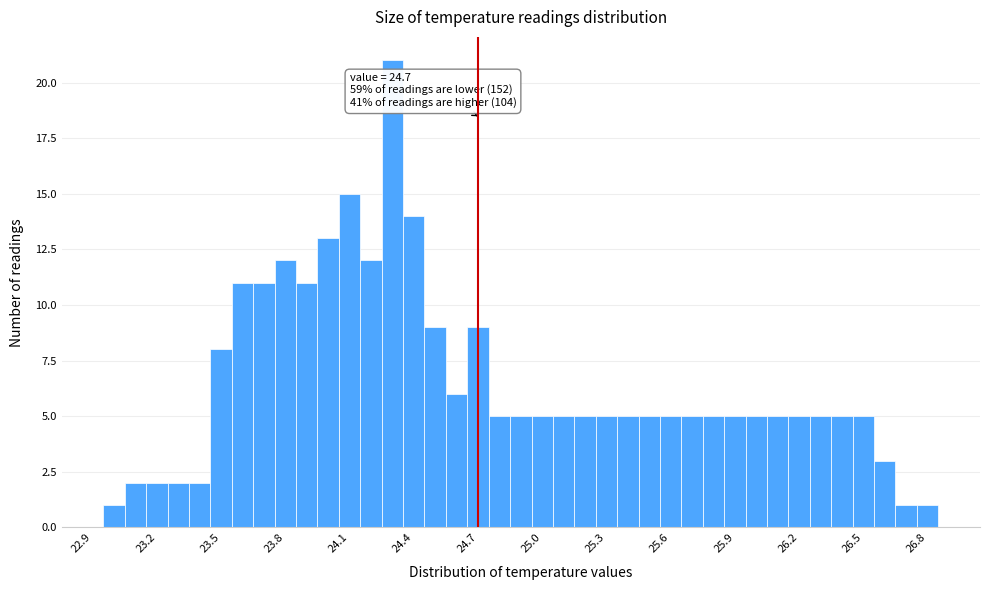

Read against the x-axis, roughly where is the centre of the tallest bar?

24.30